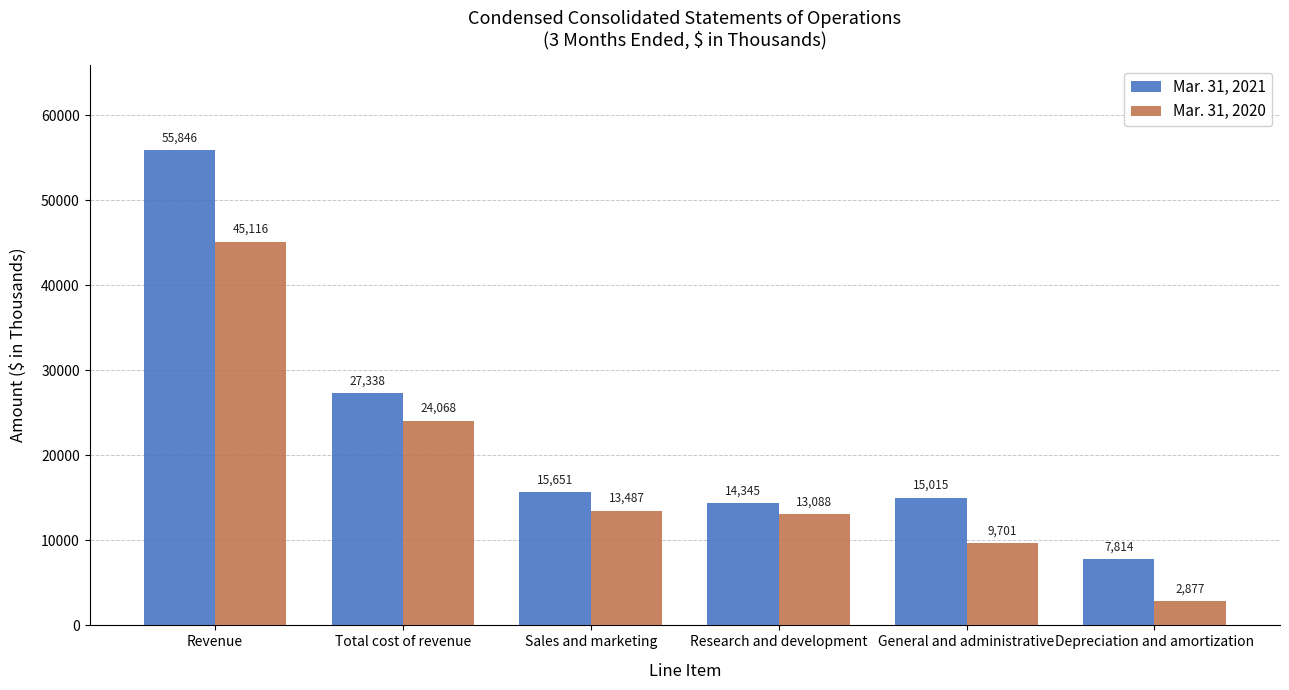

The value of Mar. 31, 2021 at Total cost of revenue is 35762. True or false?

False